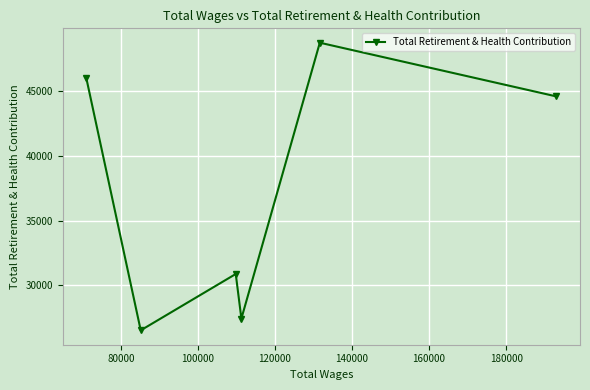

What is the minimum value shown in the chart?

26527